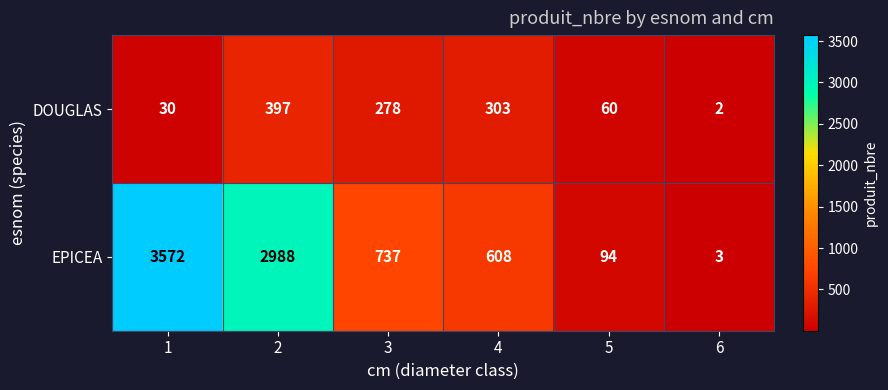

Which series has the largest range (max minus min)?

EPICEA